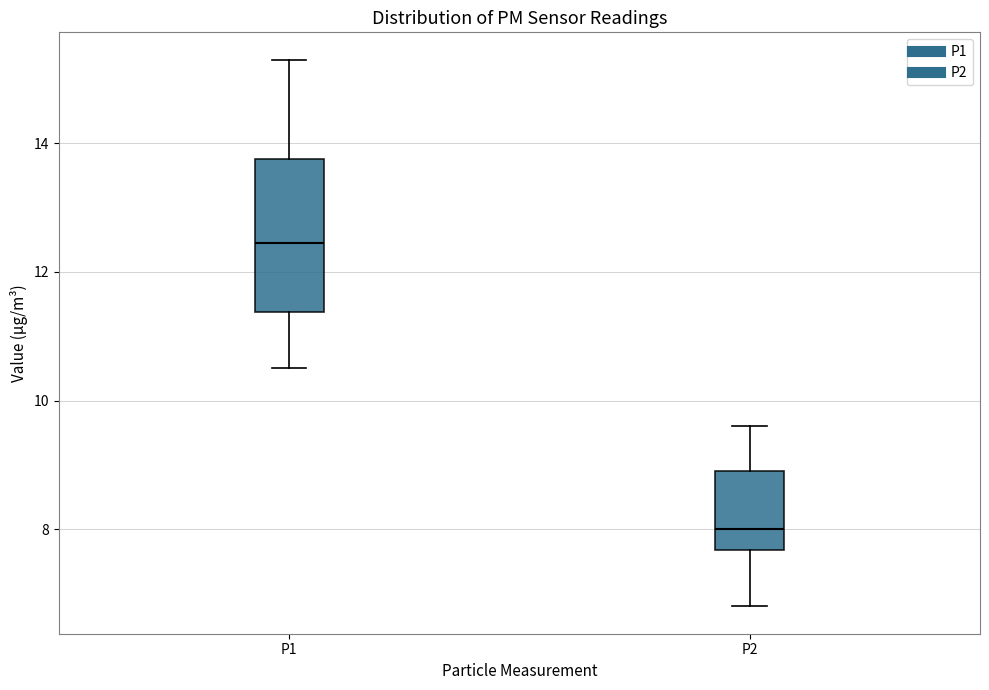

Which box's median line is the lowest?

P2